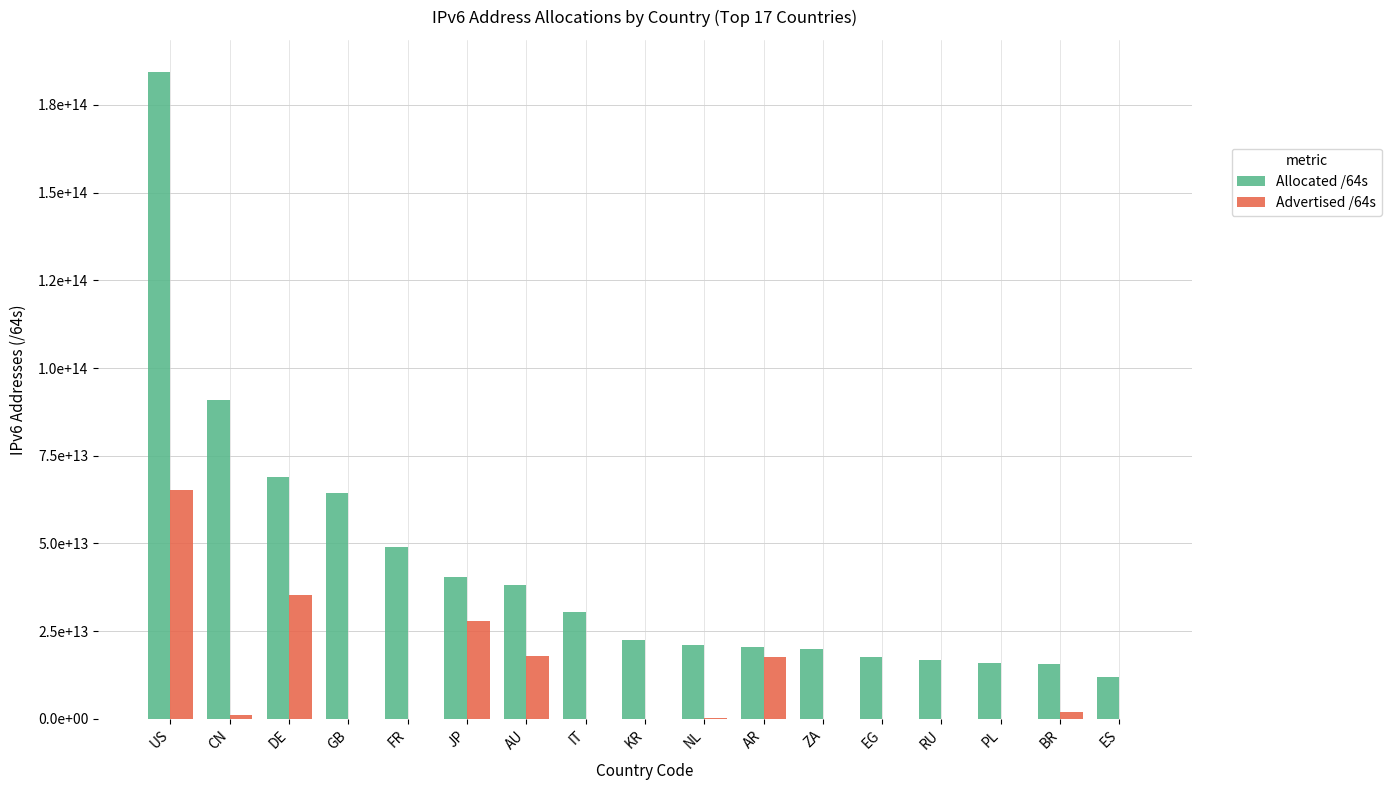

What are all the series names shown in the legend?

Allocated /64s, Advertised /64s